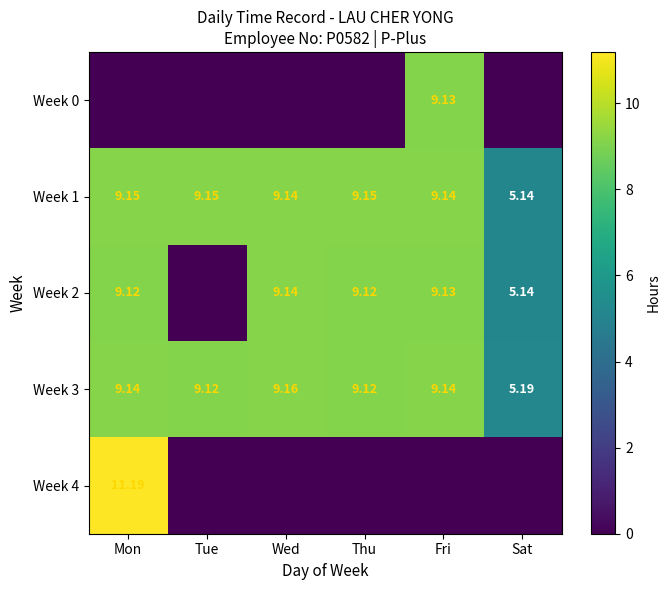

Count the number of data series in this chart.

5